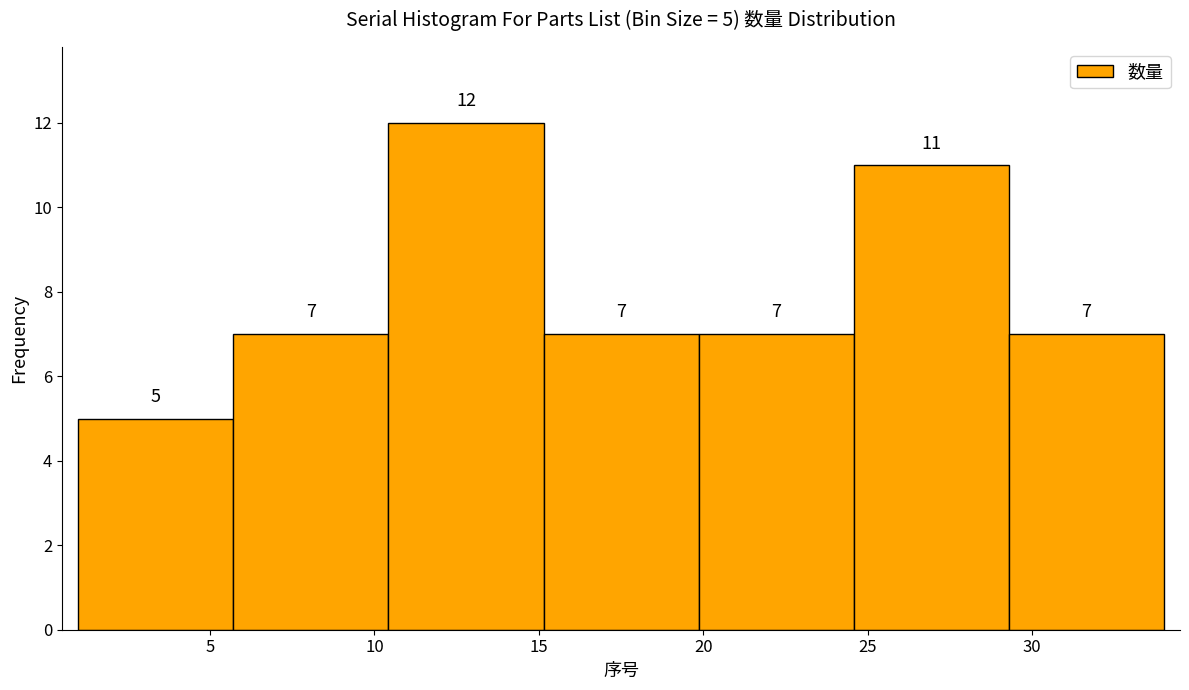

Which range on the x-axis has the tallest bar?

10.5 to 15.0